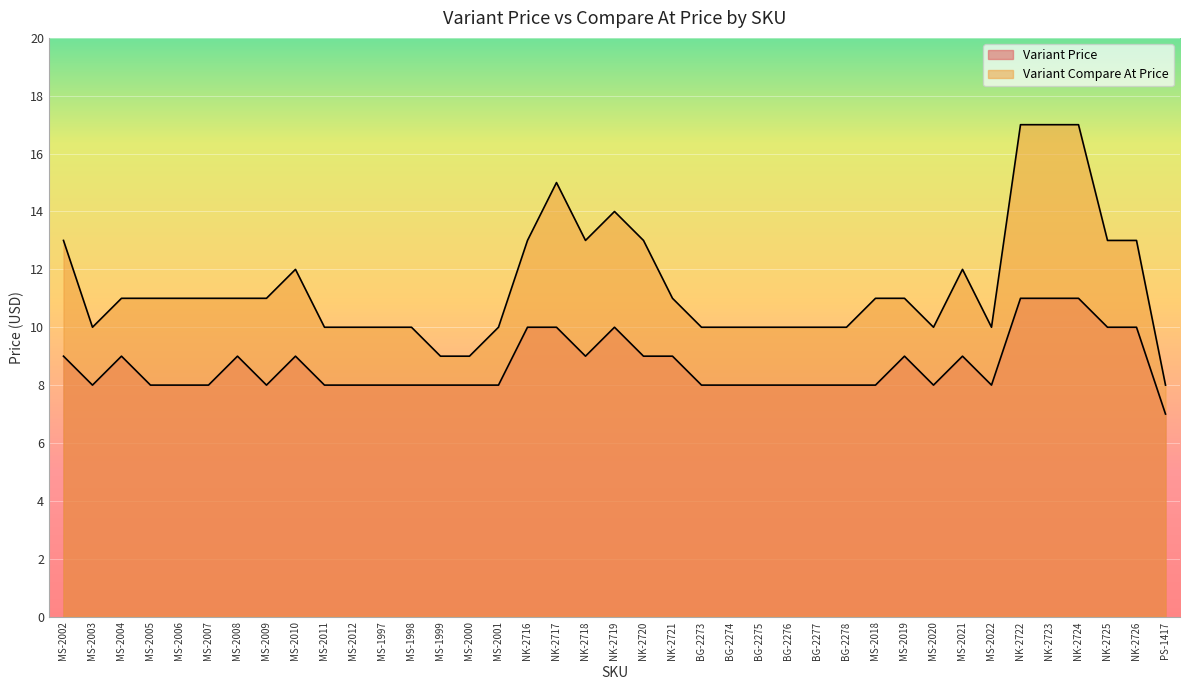

True or false: Variant Price and Variant Compare At Price intersect in this chart.

False